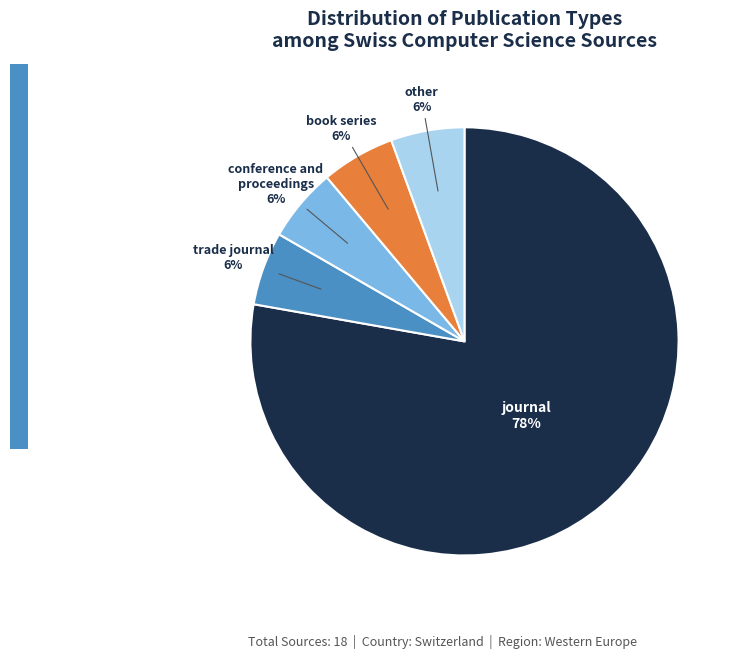

To the nearest percent, what is the average slice percentage?

20%